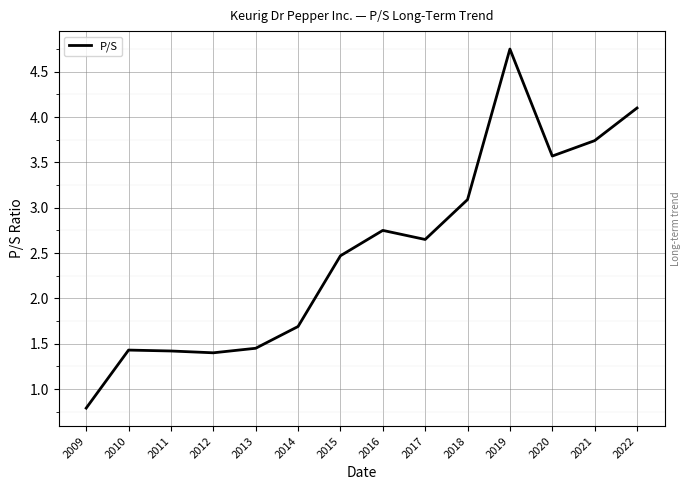

Is this an area chart (filled region under the line)?

No